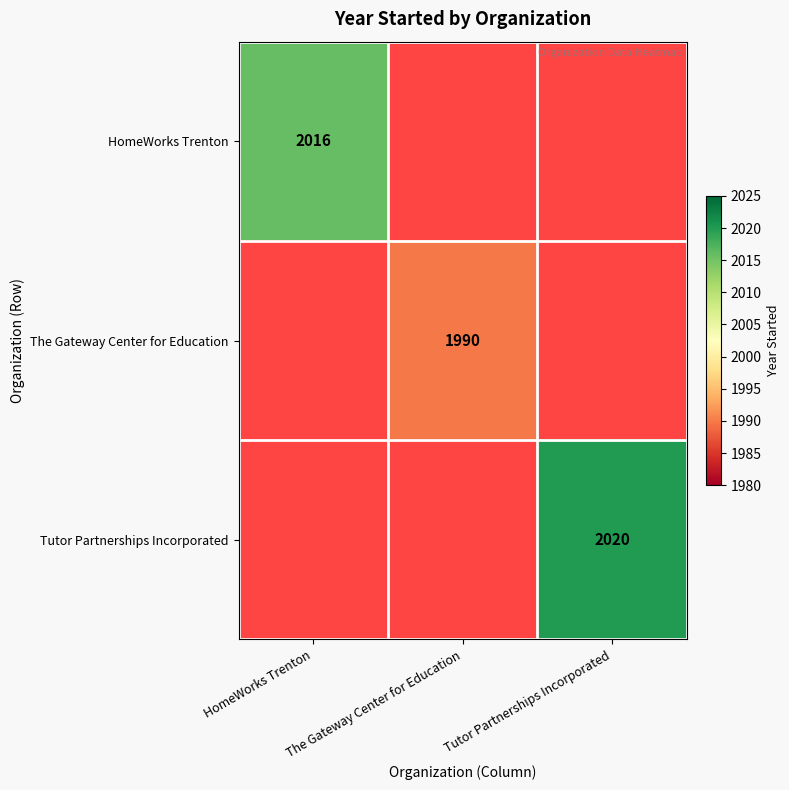

Which category has the highest value across all series?

Tutor Partnerships Incorporated